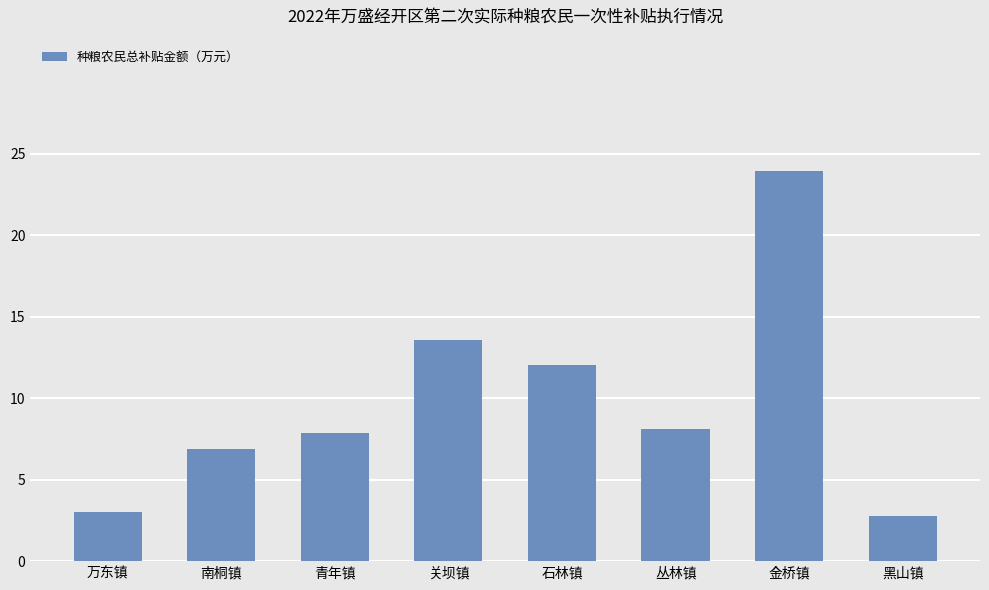

How many data points does each series have?

8